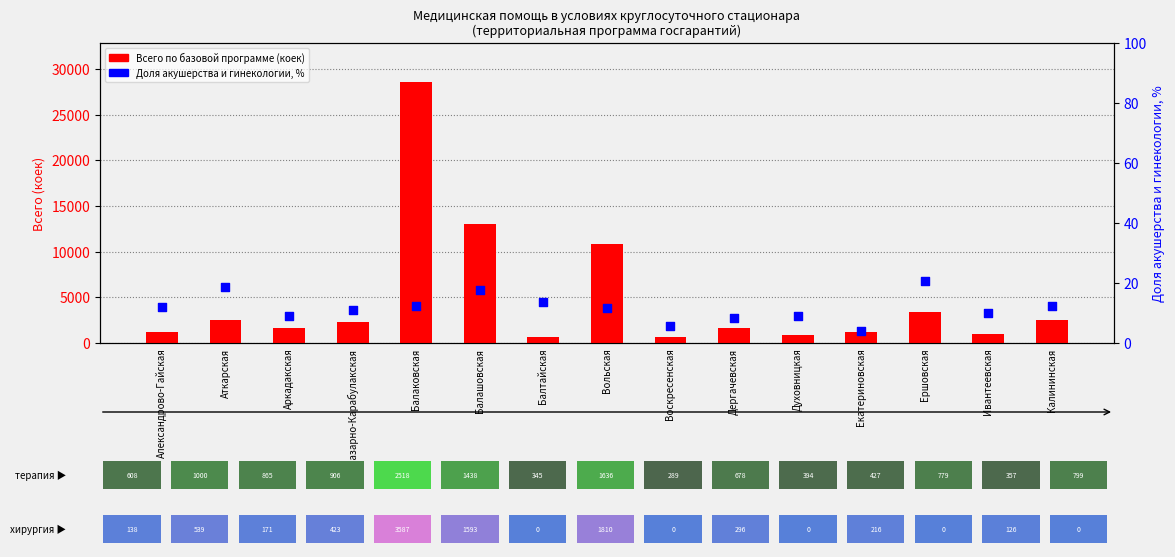

Which series reaches the minimum Y coordinate?

Доля акушерства и гинекологии, %